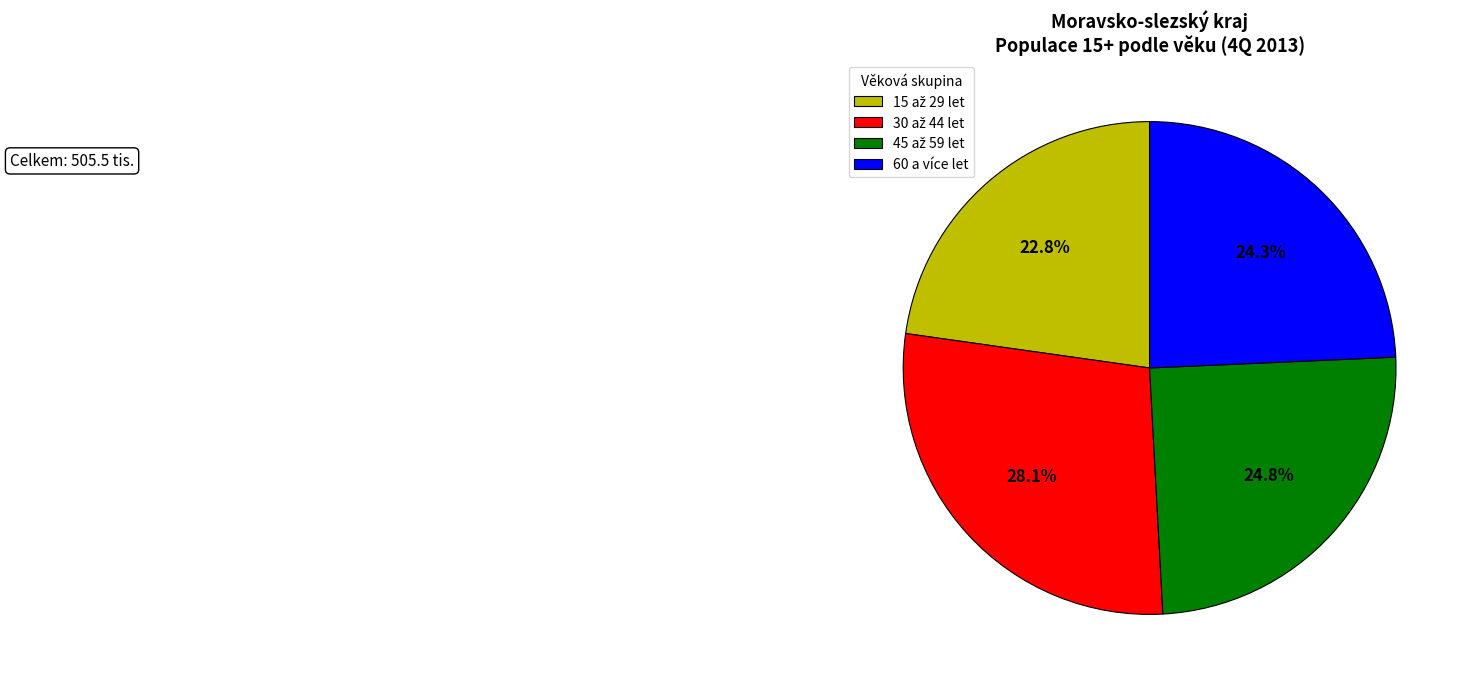

Count the number of slices in the pie.

4